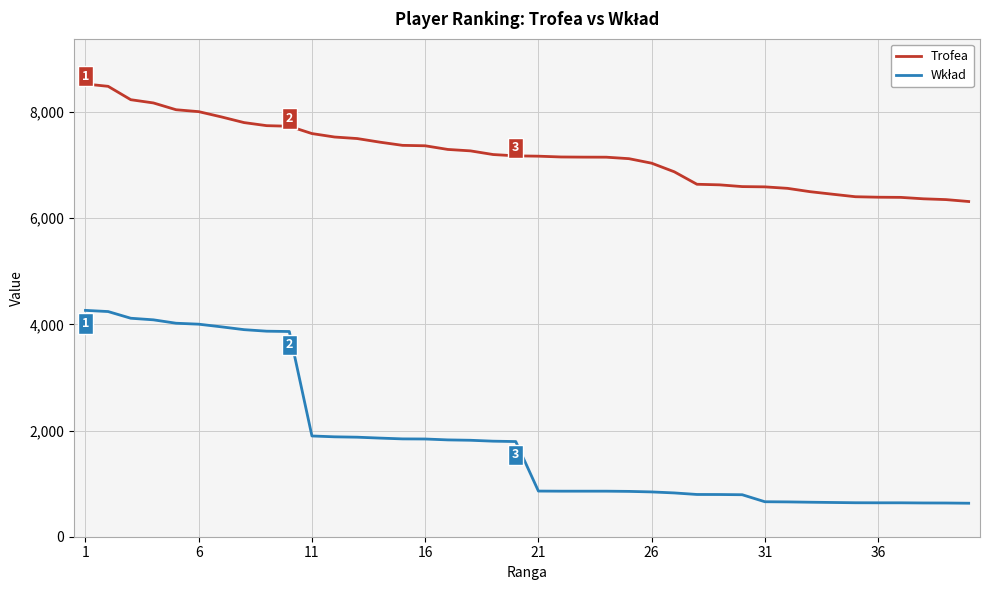

What is the difference between the maximum and minimum values in the Trofea series?

2214